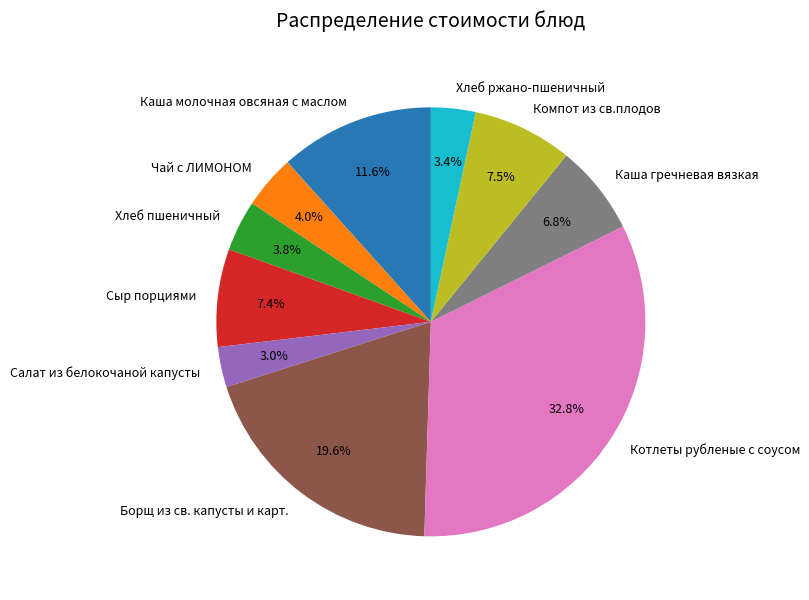

Is there a majority slice in this chart?

No